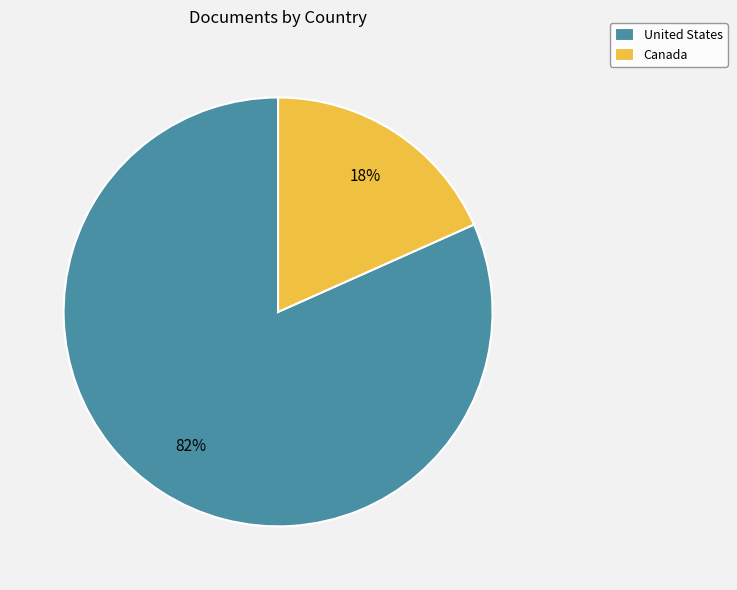

Between Canada and United States, which is larger?

United States